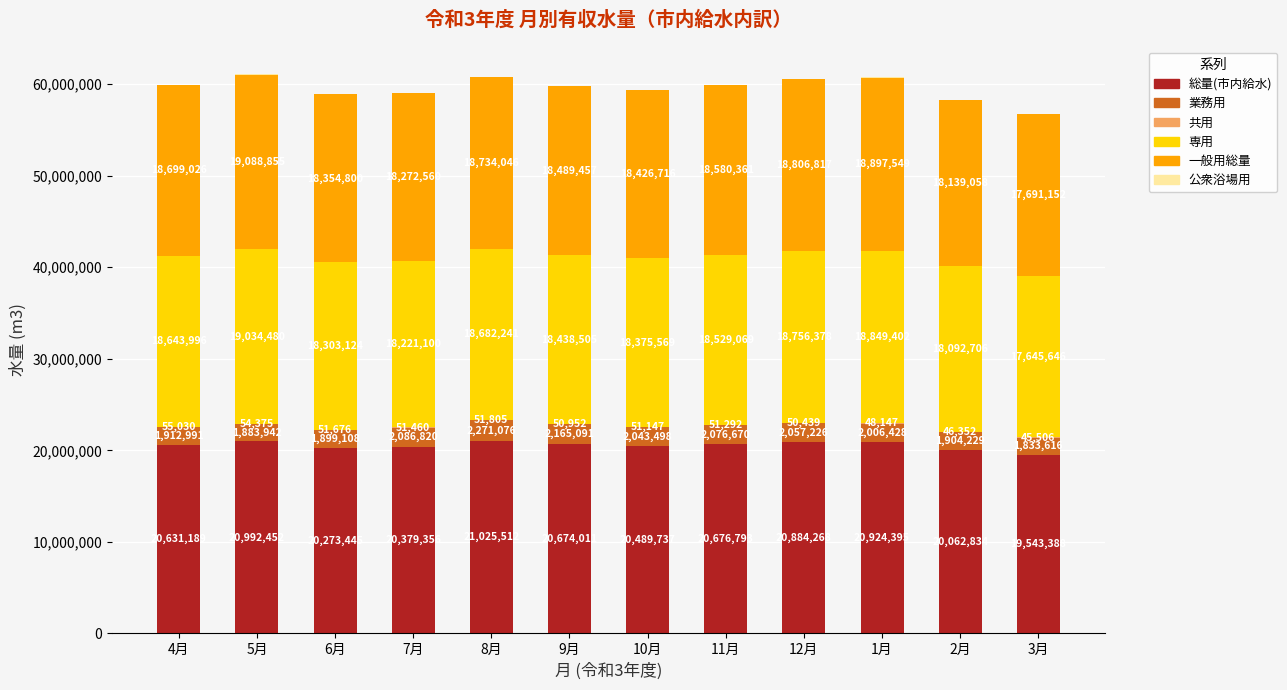

At which category is the sum across all series the highest?

5月